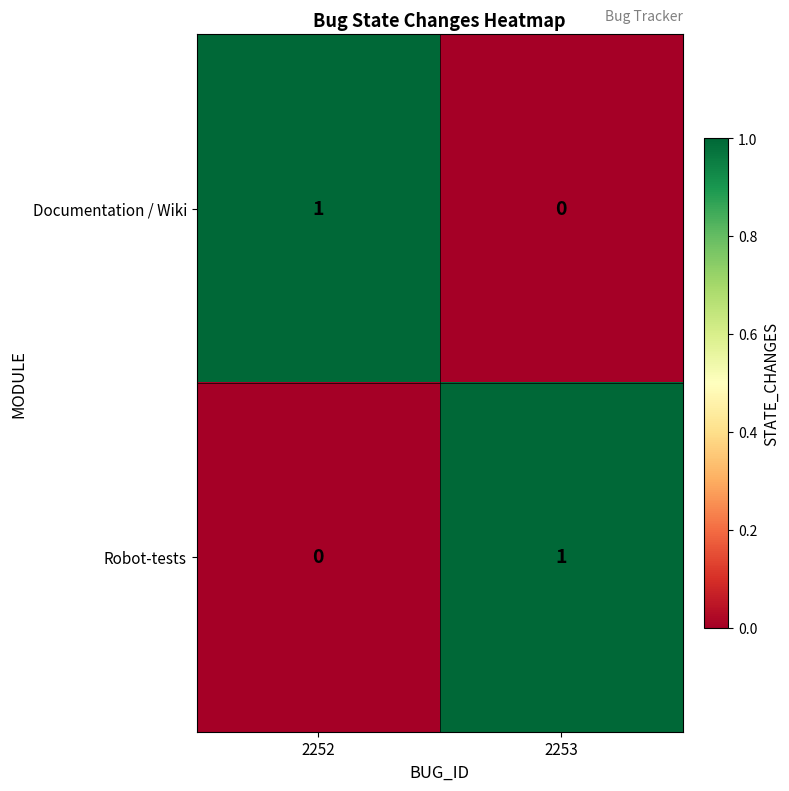

How many values in Documentation / Wiki are above zero?

1